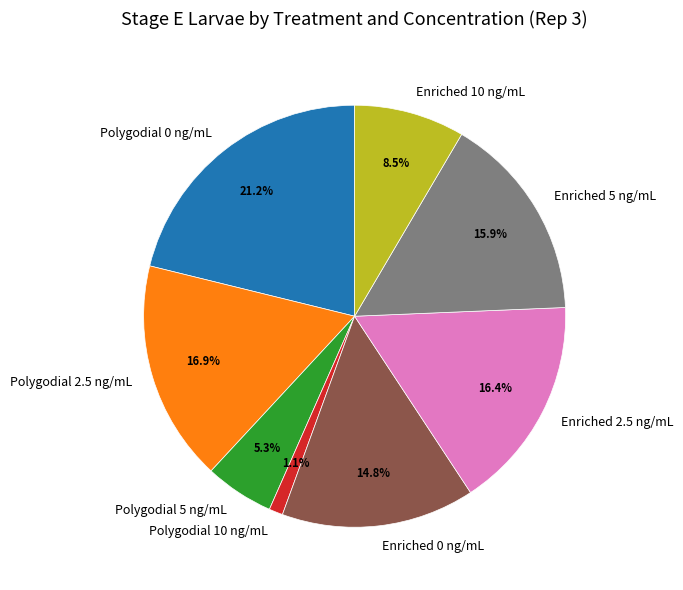

To the nearest percent, what is the difference between the Polygodial 10 ng/mL and Polygodial 0 ng/mL slice percentages?

20%